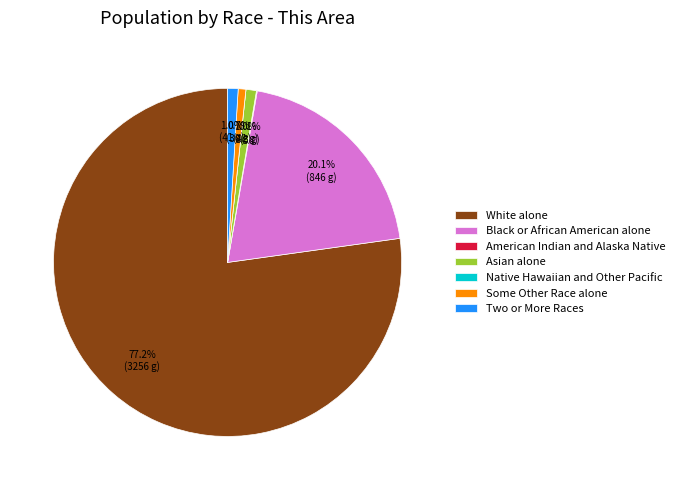

What percentage is NOT represented by Two or More Races?

99.0%